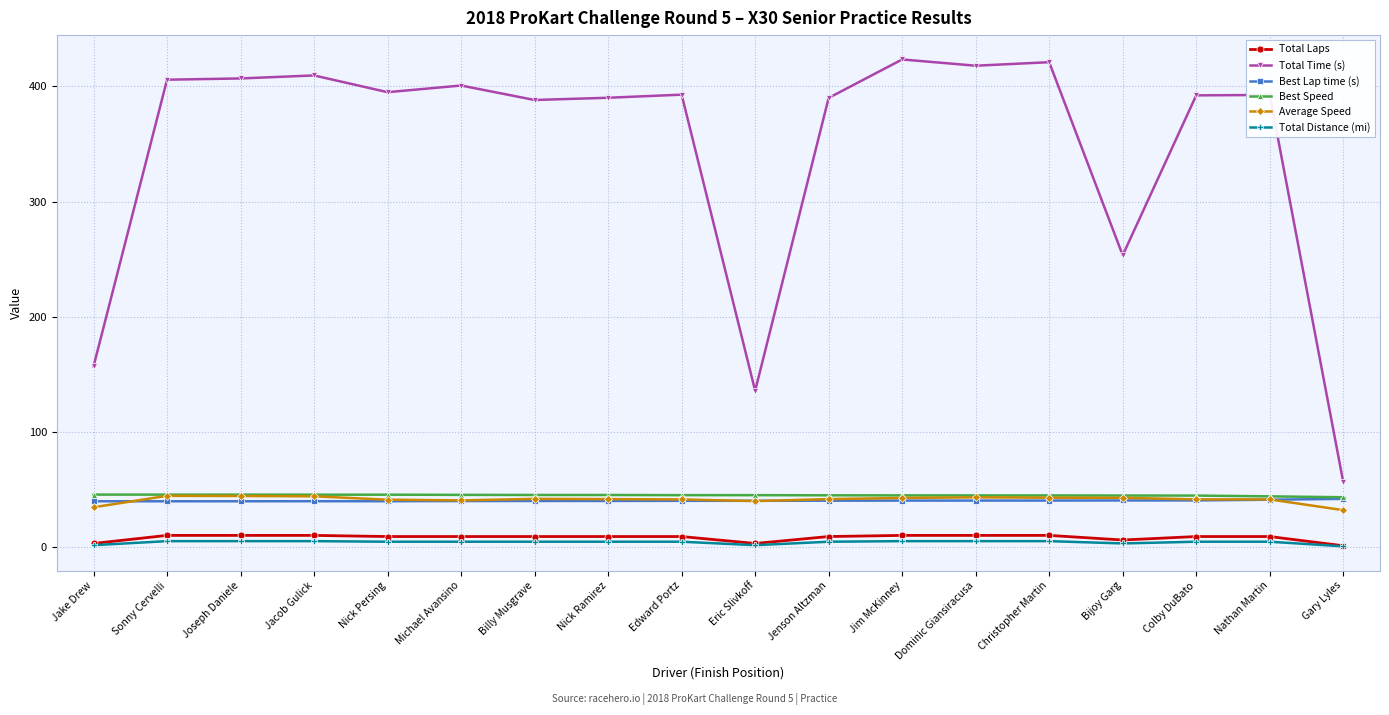

What is the sum of all Best Lap time (s) values?

722.3